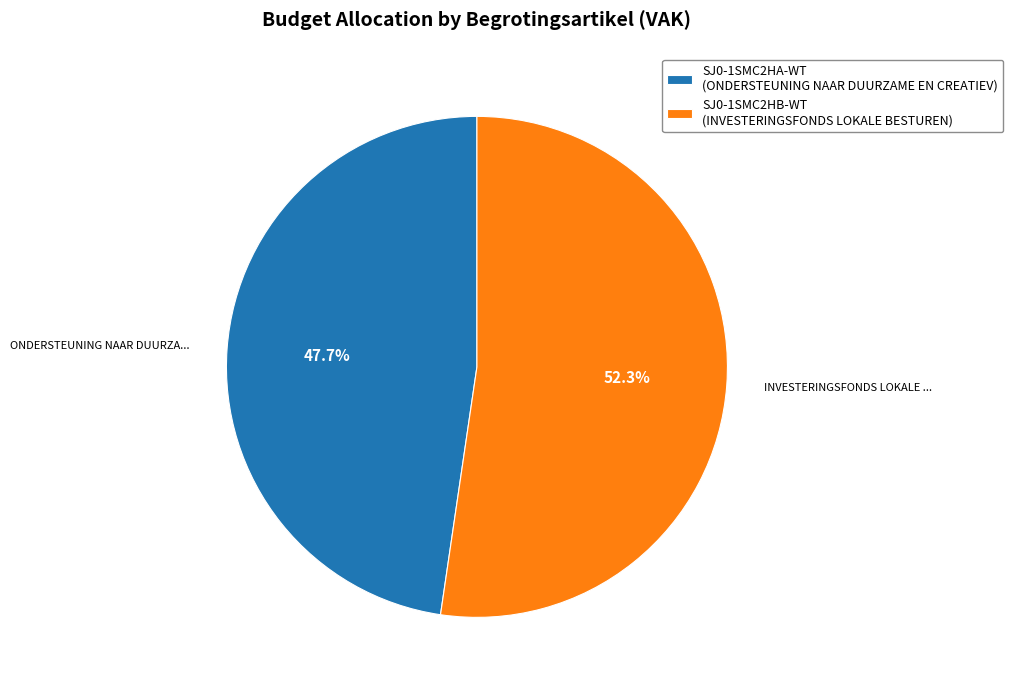

What is the smallest slice in the pie chart?

SJ0-1SMC2HA-WT